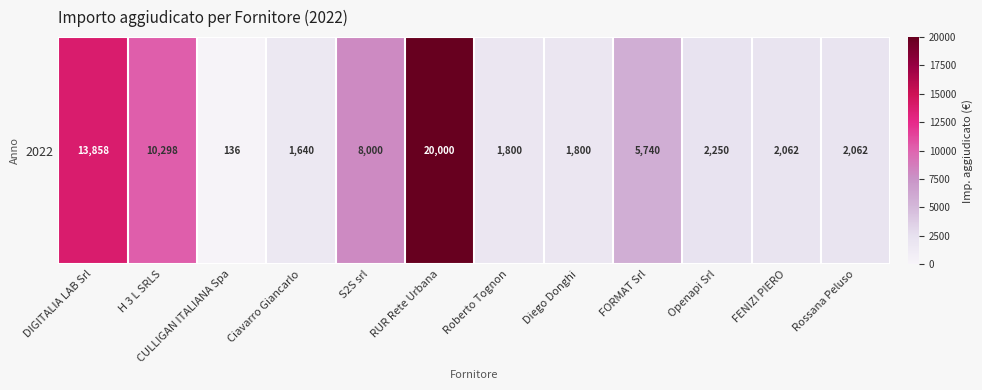

What is the greatest value displayed?

20000.0